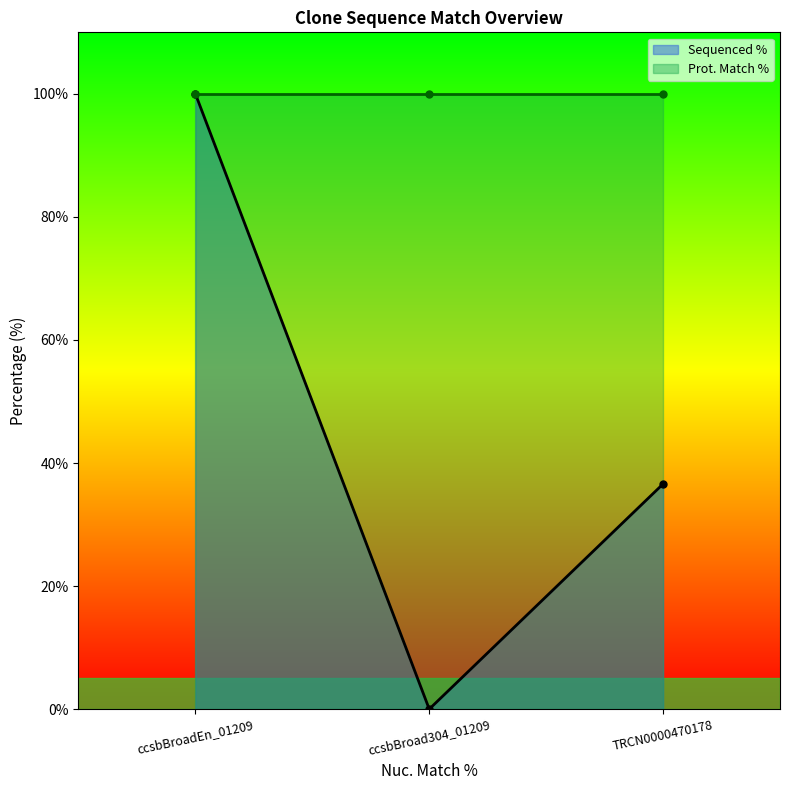

How many lines are shown in the chart?

2